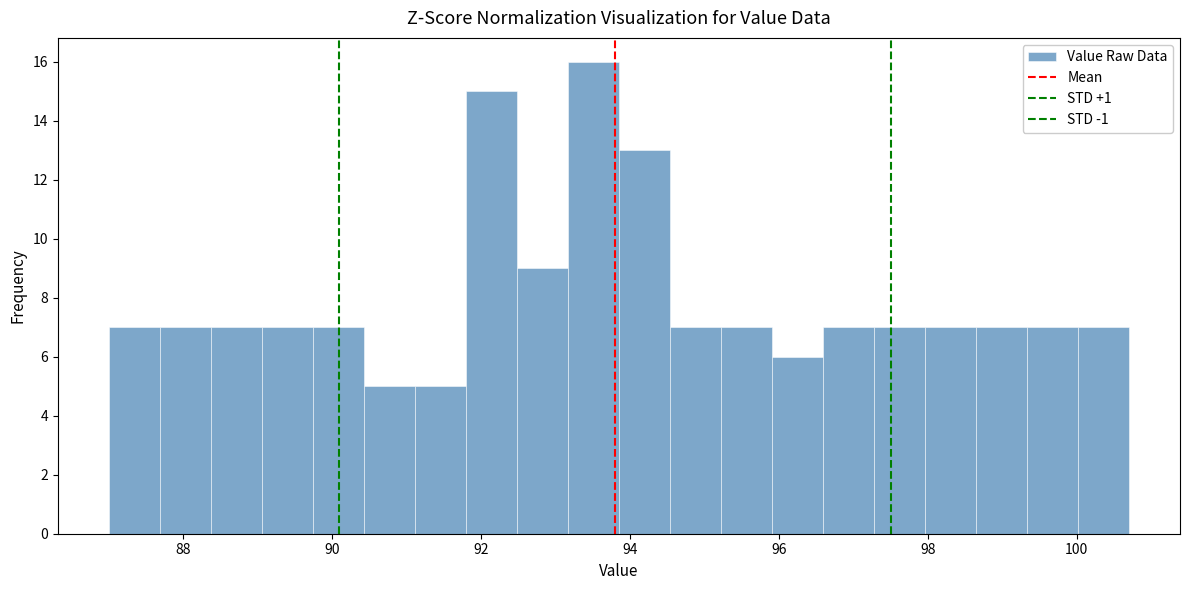

Around what value on the x-axis is the tallest bar? Give the approximate position of its centre, as read against the axis.

93.6